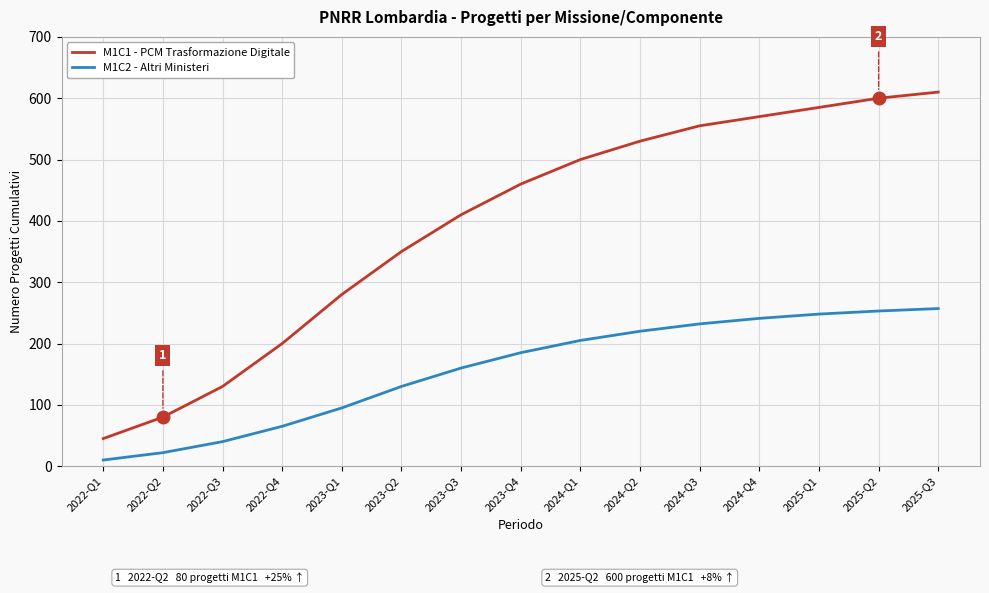

What is the greatest value displayed?

610